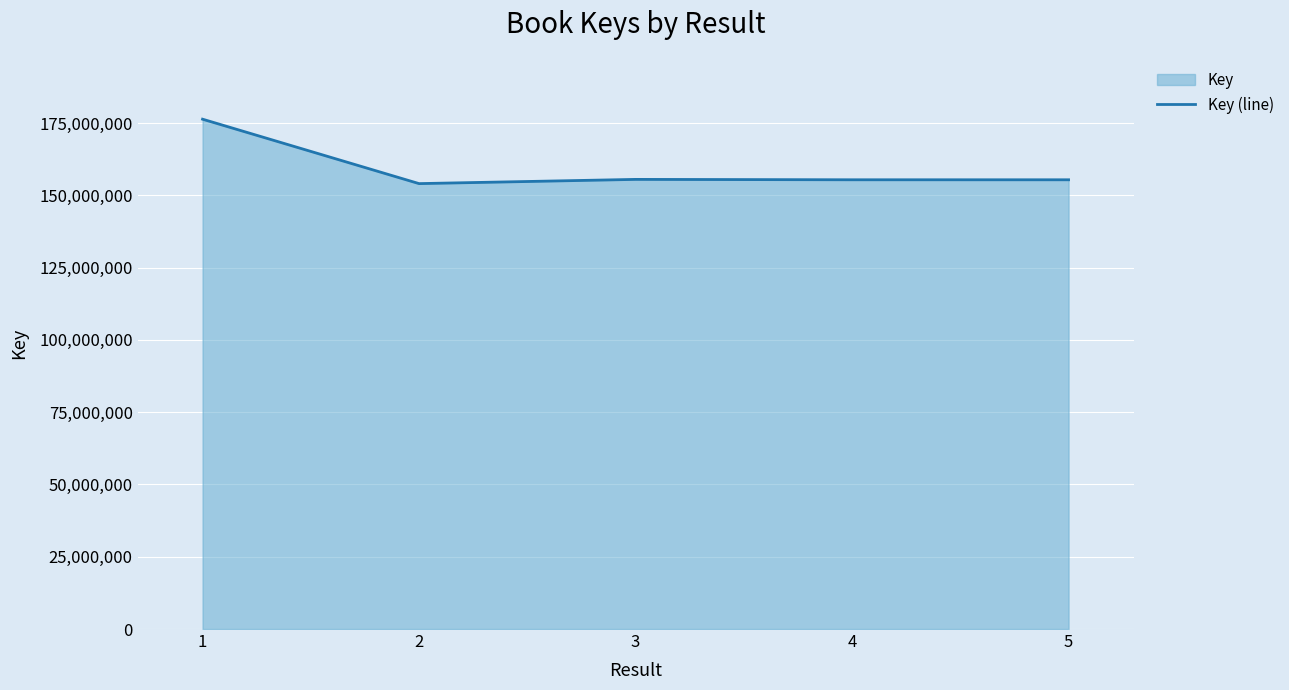

At which label is the value closest to 165220423?

3